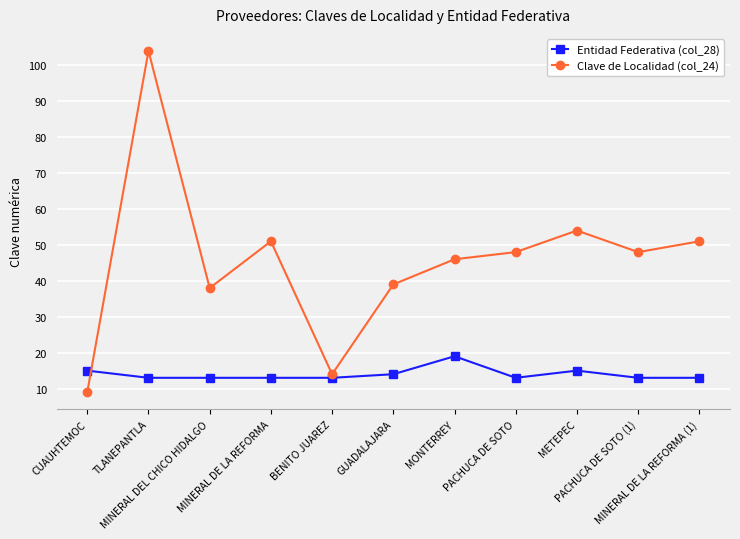

List the series in order of their overall mean, highest first.

Clave de Localidad (col_24), Entidad Federativa (col_28)